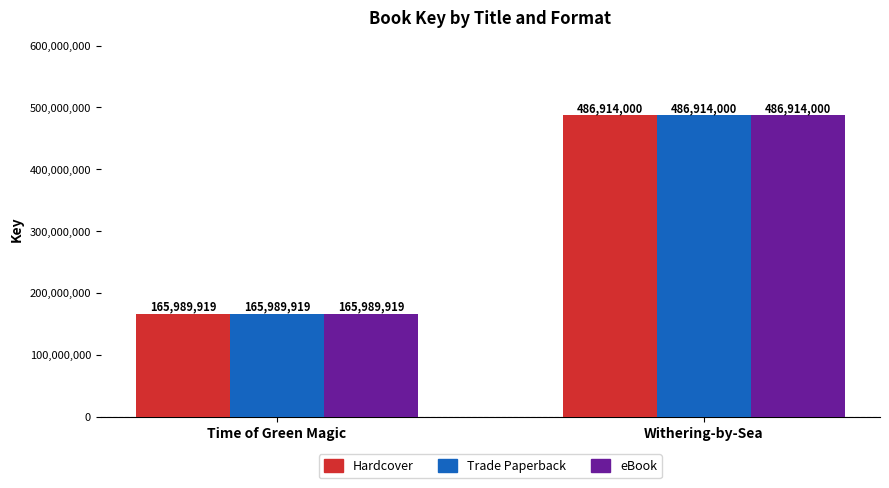

The value of eBook at Withering-by-Sea is 486914000. True or false?

True